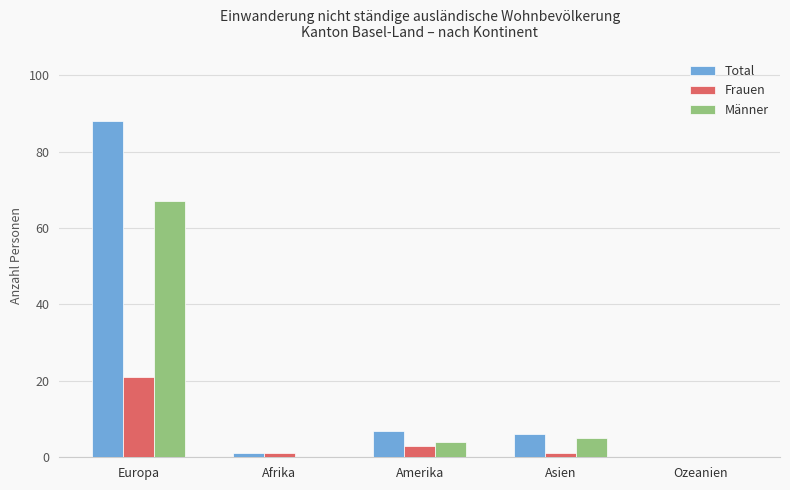

How many groups of bars are there?

5